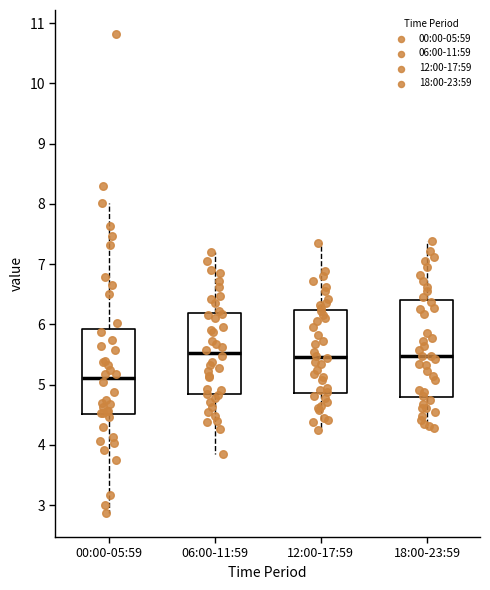

Comparing the boxes themselves (not the whiskers), which one is the tallest?

18:00-23:59